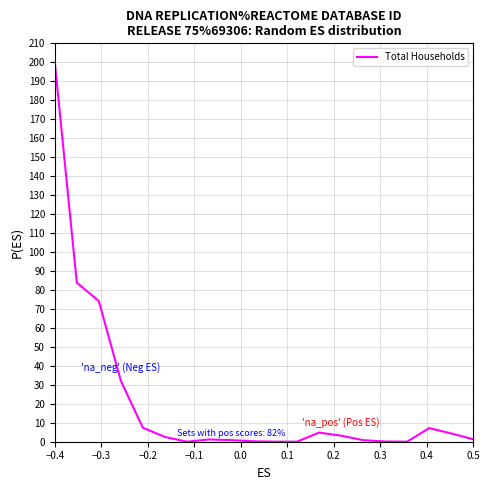

Count the number of categories in the chart.

20